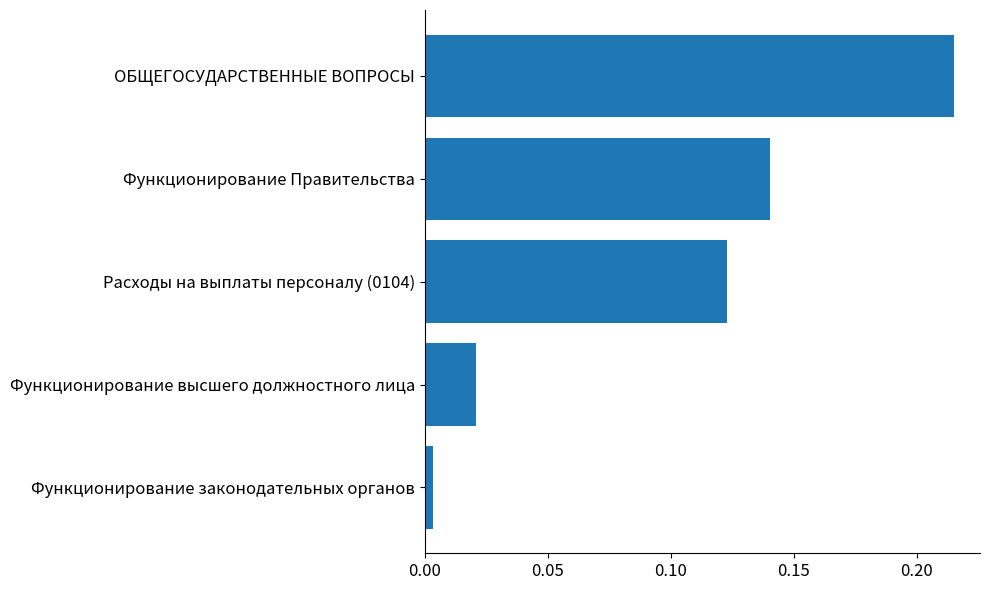

How many categories are shown in the chart?

5